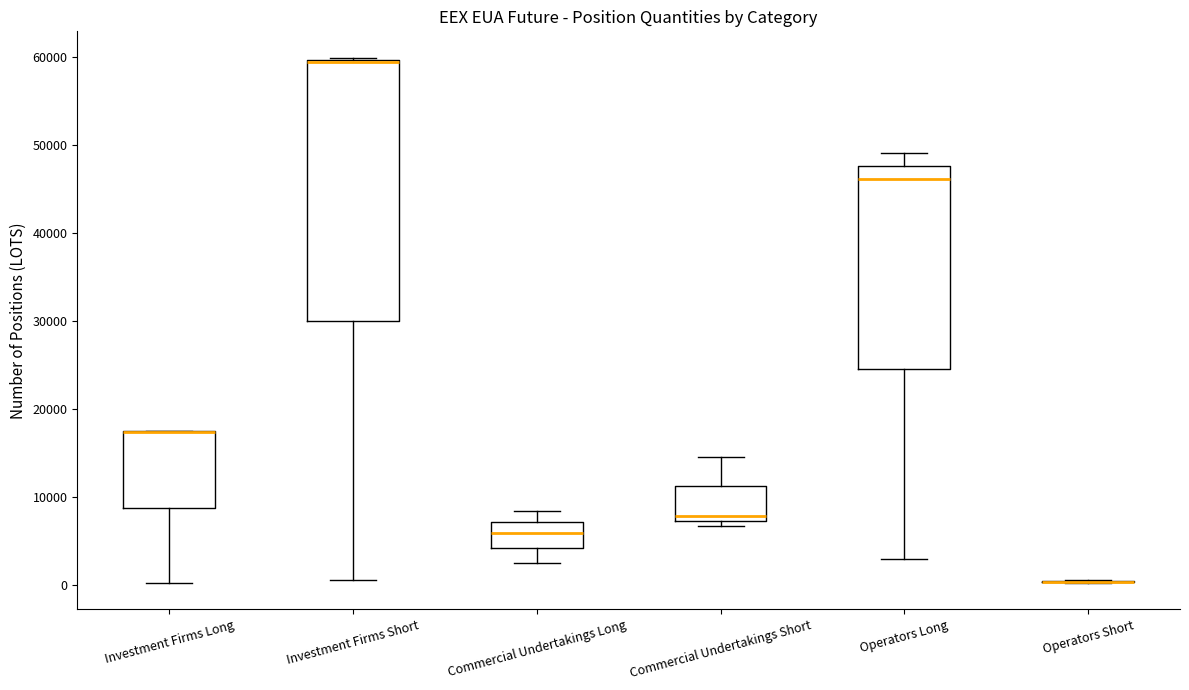

Reading left to right, read every box against the y-axis: the position of its median line, the range the box covers, and the ends of its whiskers. The values are not printed on the chart, so give them approximately, as read against the axis.

Investment Firms Long: median 17000 (drawn on the box's upper edge), box 9000 to 17000, whiskers 0 to 18000
Investment Firms Short: median 59000, box 30000 to 60000, whiskers 1000 to 60000
Commercial Undertakings Long: median 6000, box 4000 to 7000, whiskers 2000 to 8000
Commercial Undertakings Short: median 8000, box 7000 to 11000, whiskers 7000 (just below the box's lower edge) to 15000
Operators Long: median 46000, box 25000 to 48000, whiskers 3000 to 49000
Operators Short: box collapsed to a line at 0, whiskers 0 to 1000